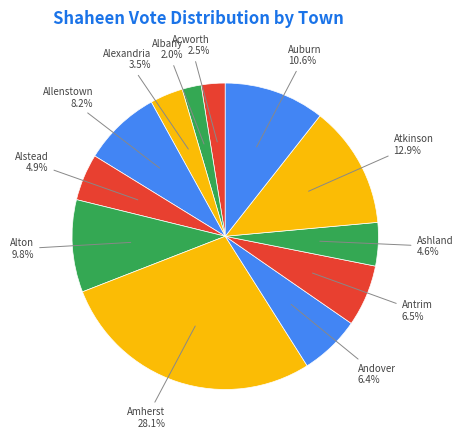

Which category has the smallest portion of the pie?

Albany